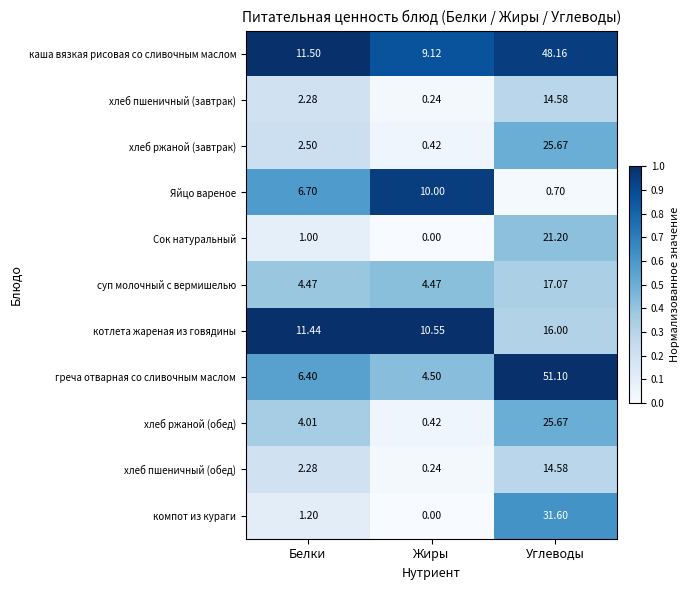

Which series has the largest range (max minus min)?

греча отварная со сливочным маслом